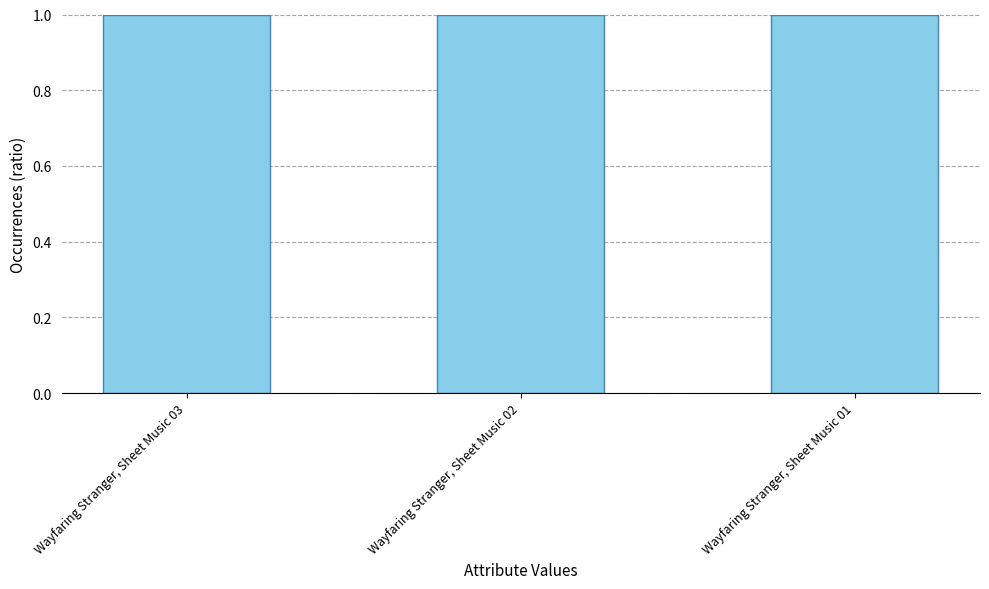

True or false: the data shows 1.0 at Wayfaring Stranger, Sheet Music 02.

True